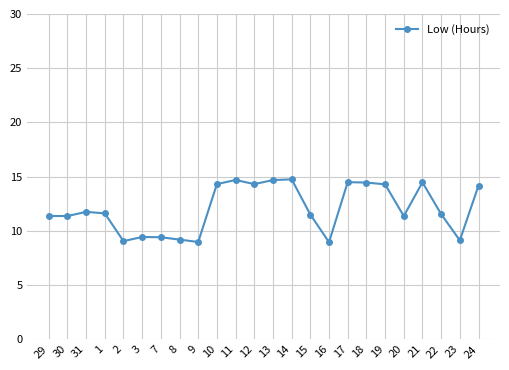

The value at 21 is 8.1. True or false?

False